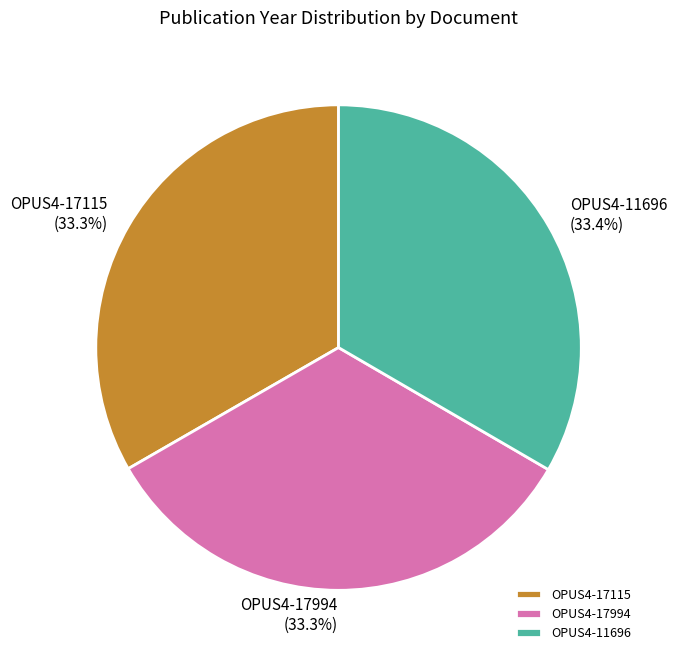

Do OPUS4-17115 and OPUS4-11696 together represent more than half of the pie?

Yes